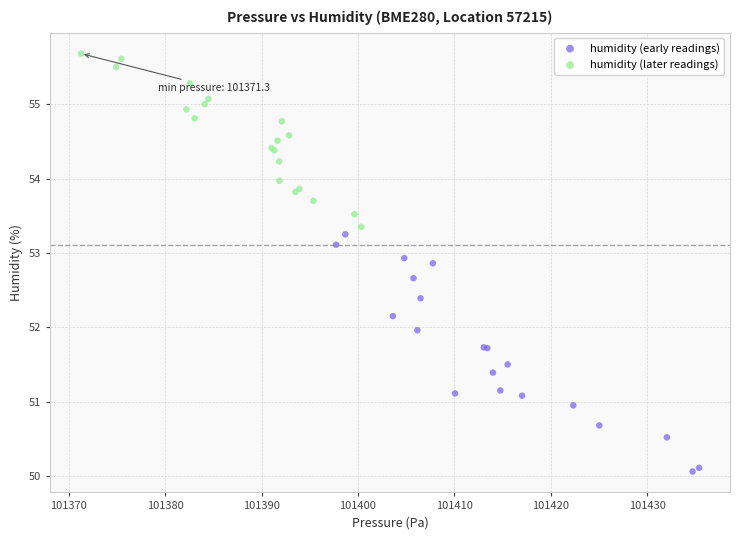

Which series reaches the minimum Y coordinate?

humidity (early readings)